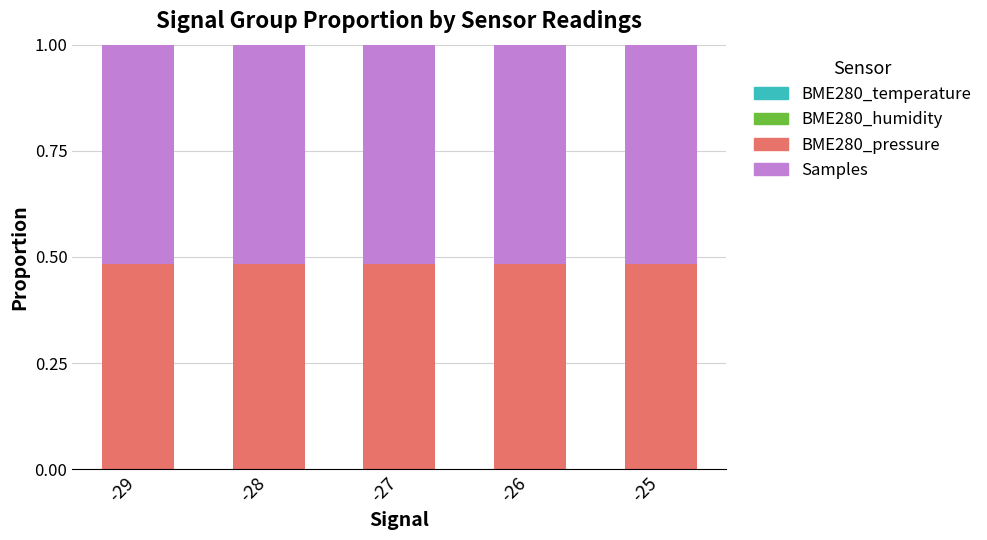

What is the total value across all series at -26?

1.0